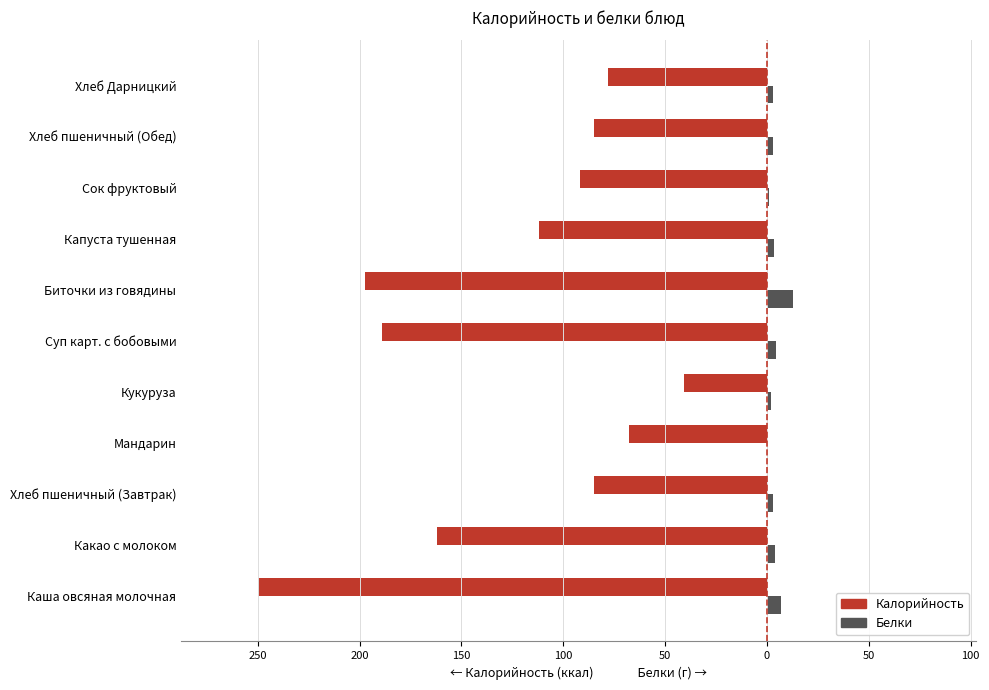

What are all the series names shown in the legend?

Калорийность, Белки